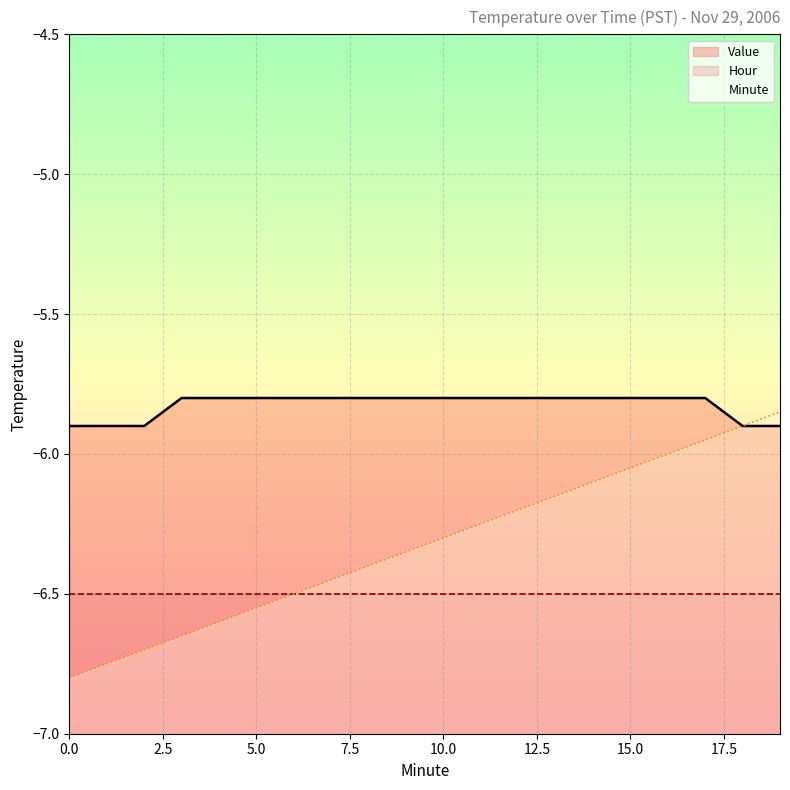

What is the value of the Minute point at the 11th from the left?

-6.3